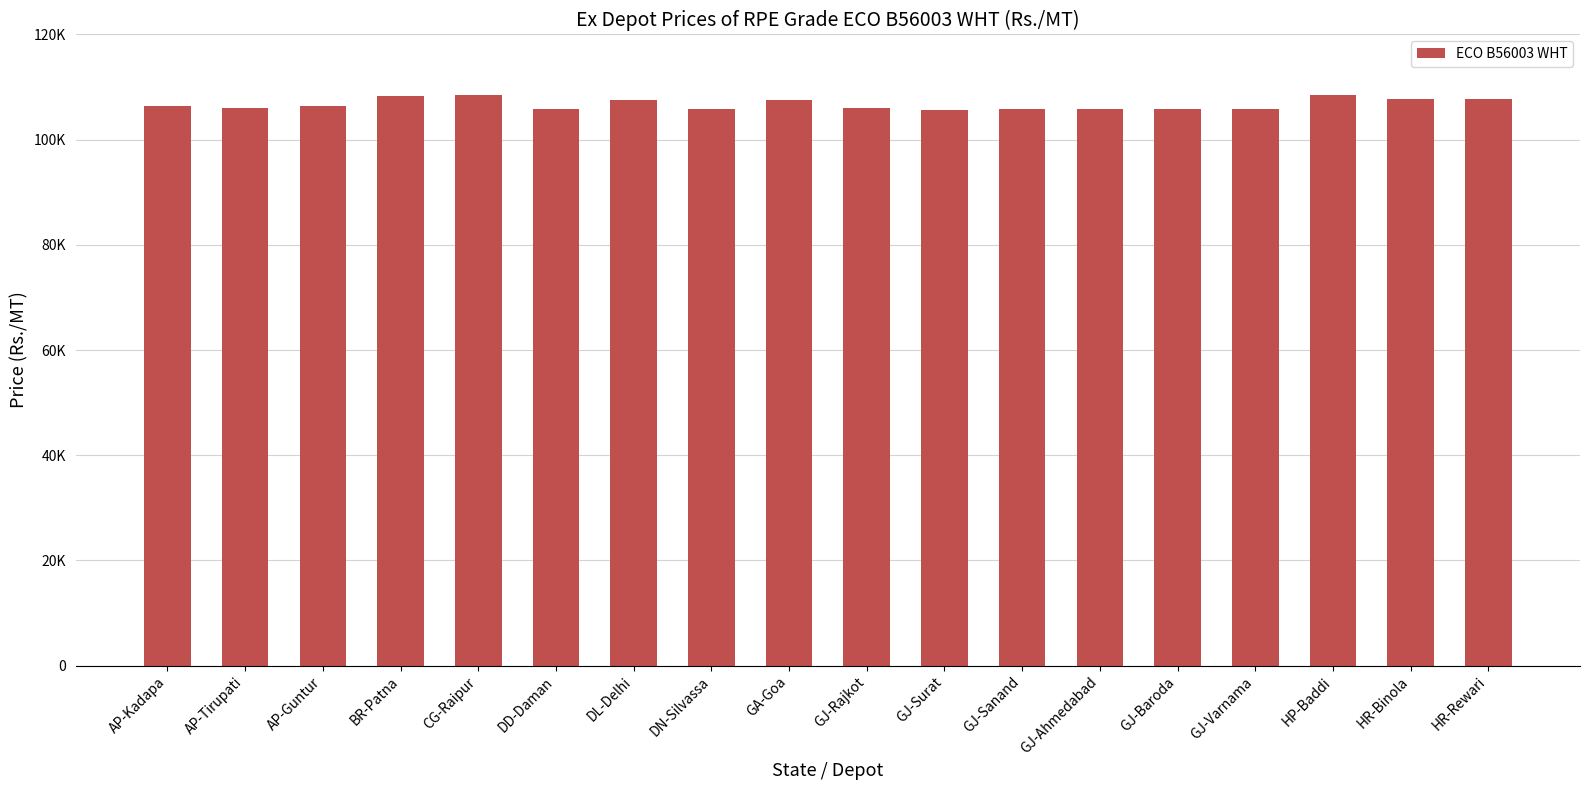

Count the number of values greater than 106380.

8